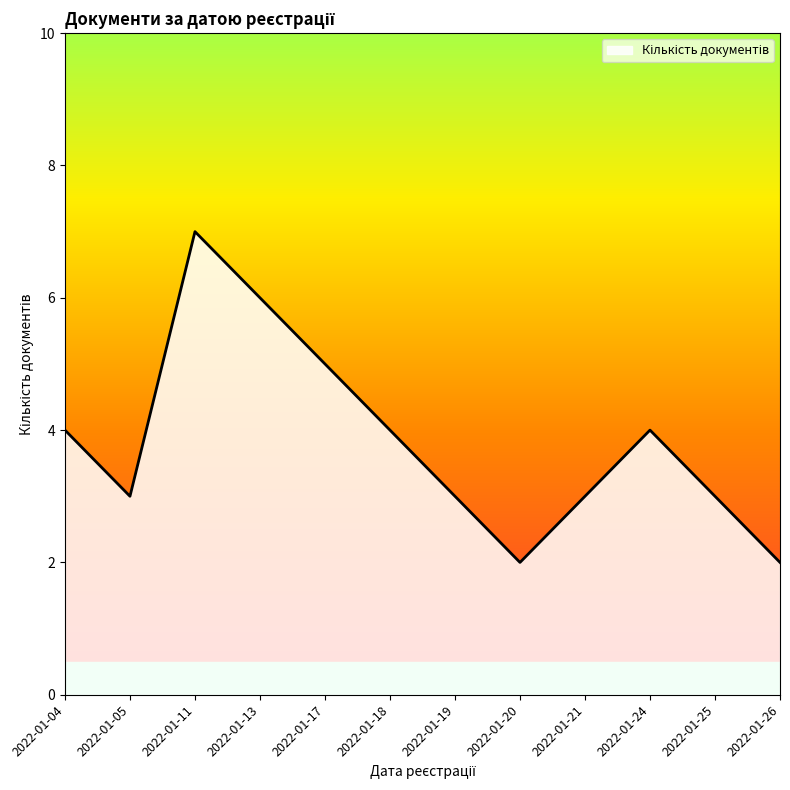

Reading left to right, transcribe all the data shown in this chart.

4	3	7	6	5	4	3	2	3	4	3	2